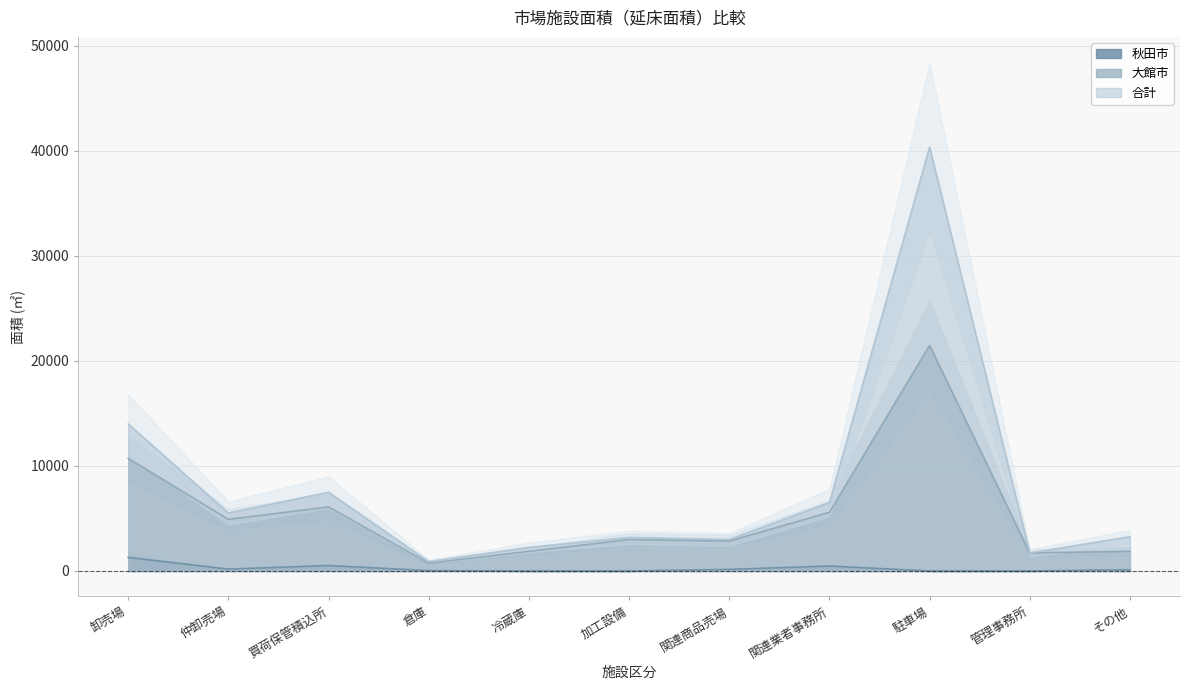

What is the label of the 10th point from the right?

仲卸売場